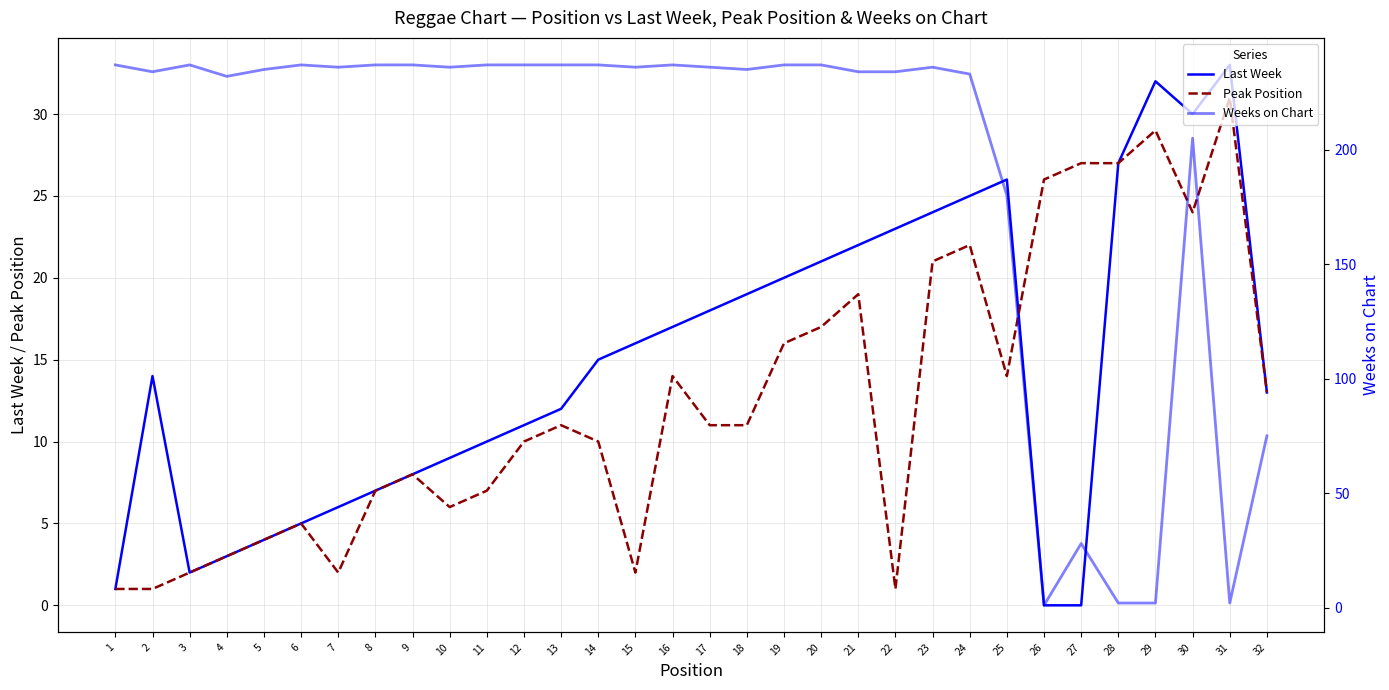

Reading right to left, what are all the values shown in this chart?

Last Week: 13	33	30	32	27	0	0	26	25	24	23	22	21	20	19	18	17	16	15	12	11	10	9	8	7	6	5	4	3	2	14	1
Peak Position: 13	31	24	29	27	27	26	14	22	21	1	19	17	16	11	11	14	2	10	11	10	7	6	8	7	2	5	4	3	2	1	1
Weeks on Chart: 75	2	205	2	2	28	1	180	233	236	234	234	237	237	235	236	237	236	237	237	237	237	236	237	237	236	237	235	232	237	234	237